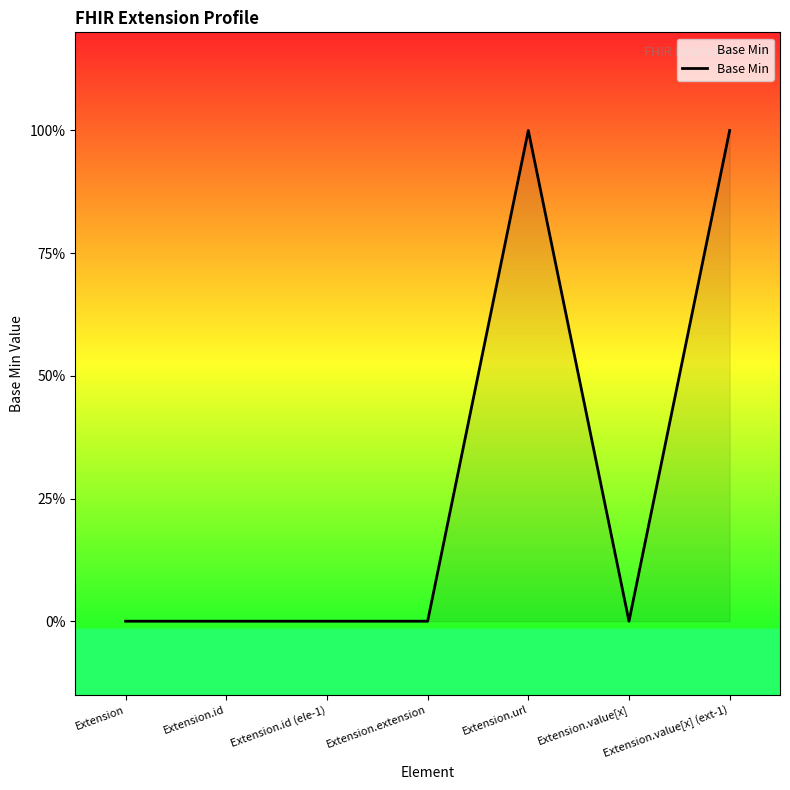

Is this an area chart (filled region under the line)?

Yes